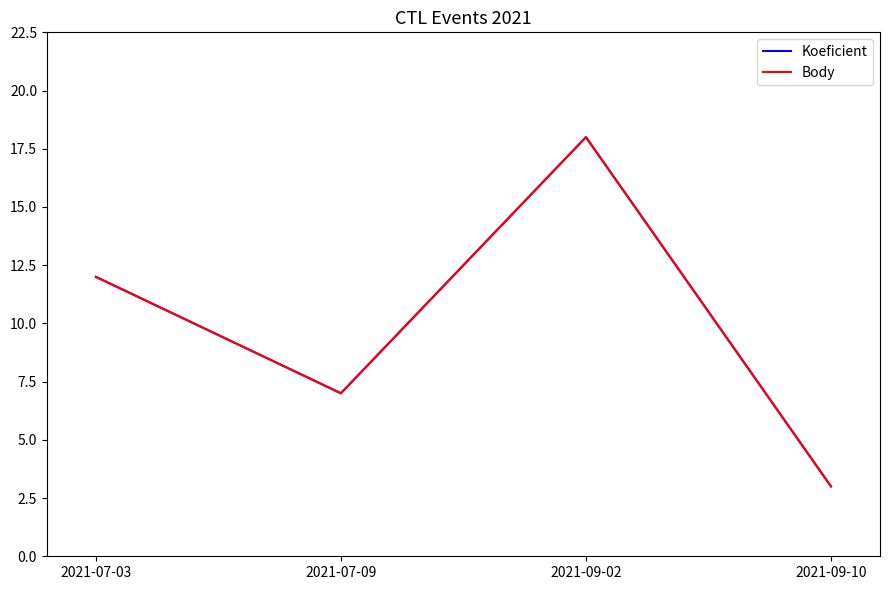

Does the chart have visible grid lines?

No